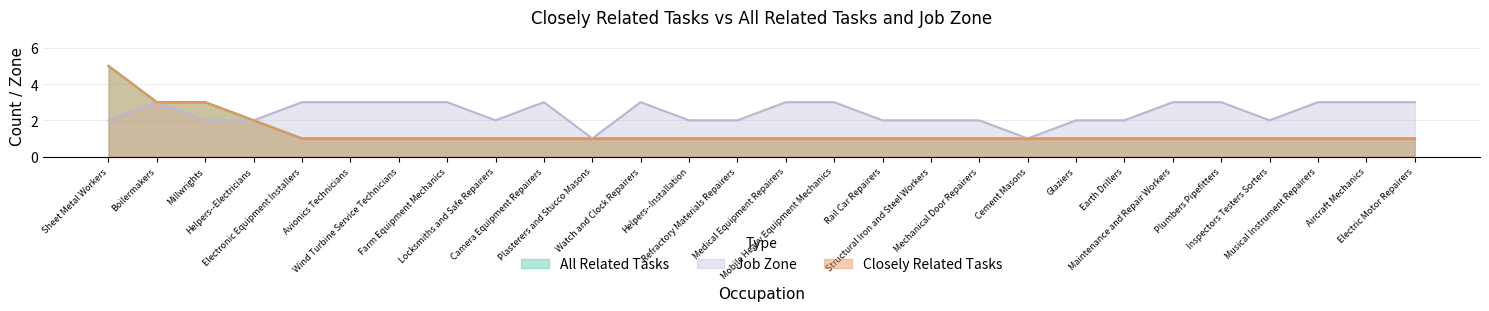

True or false: Job Zone and All Related Tasks intersect in this chart.

False